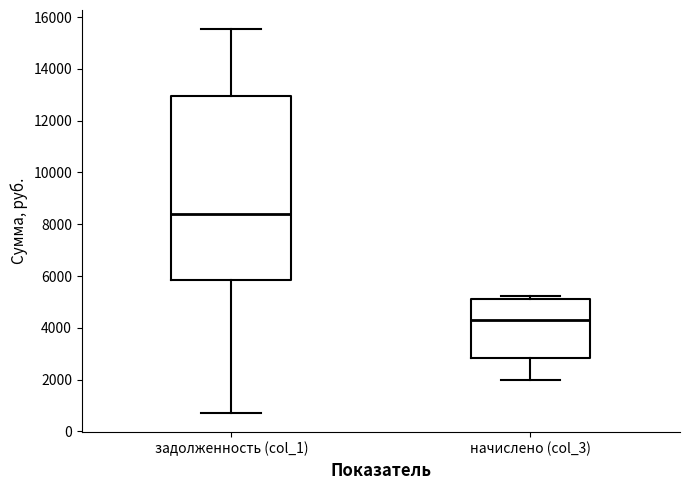

Reading left to right, transcribe this box plot: for each box, give where its median line is, the range the box spans, and where its two whiskers end, as read against the y-axis. The values are not printed on the chart, so give them approximately, as read against the axis.

задолженность (col_1): median 8400, box 5800 to 13000, whiskers 800 to 15600
начислено (col_3): median 4200, box 2800 to 5200, whiskers 2000 to 5200 (just above the box's upper edge)